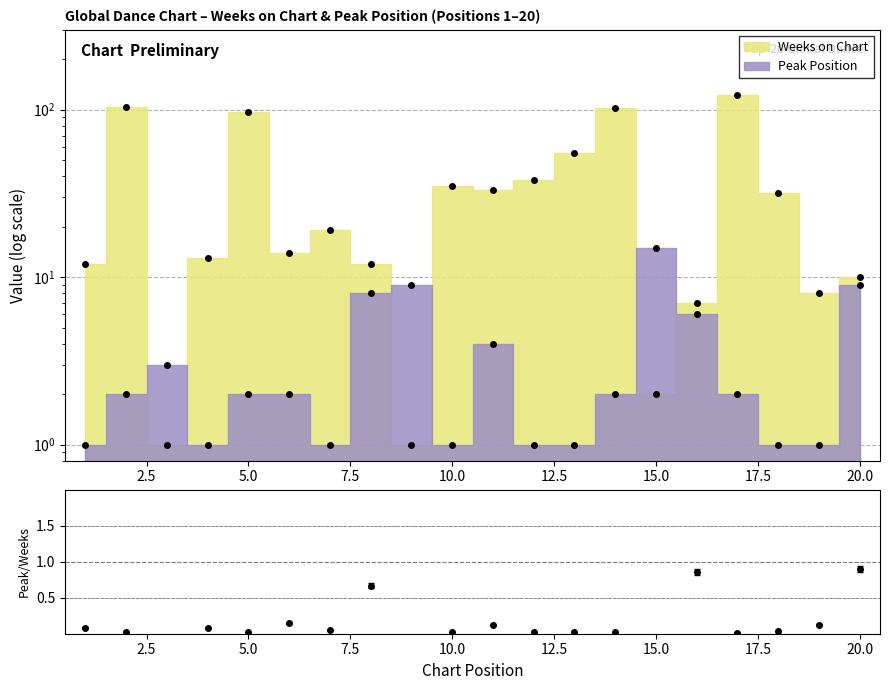

The value of Weeks on Chart at 5 is 173. True or false?

False